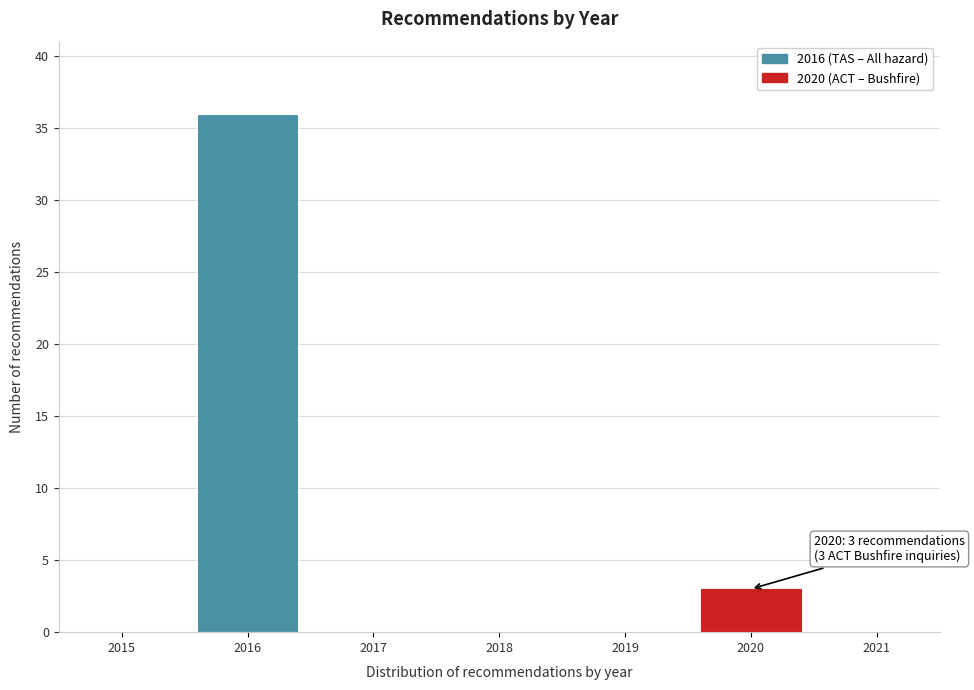

Reading left to right, extract all data points from this chart.

2015=0	2016=36	2017=0	2018=0	2019=0	2020=3	2021=0